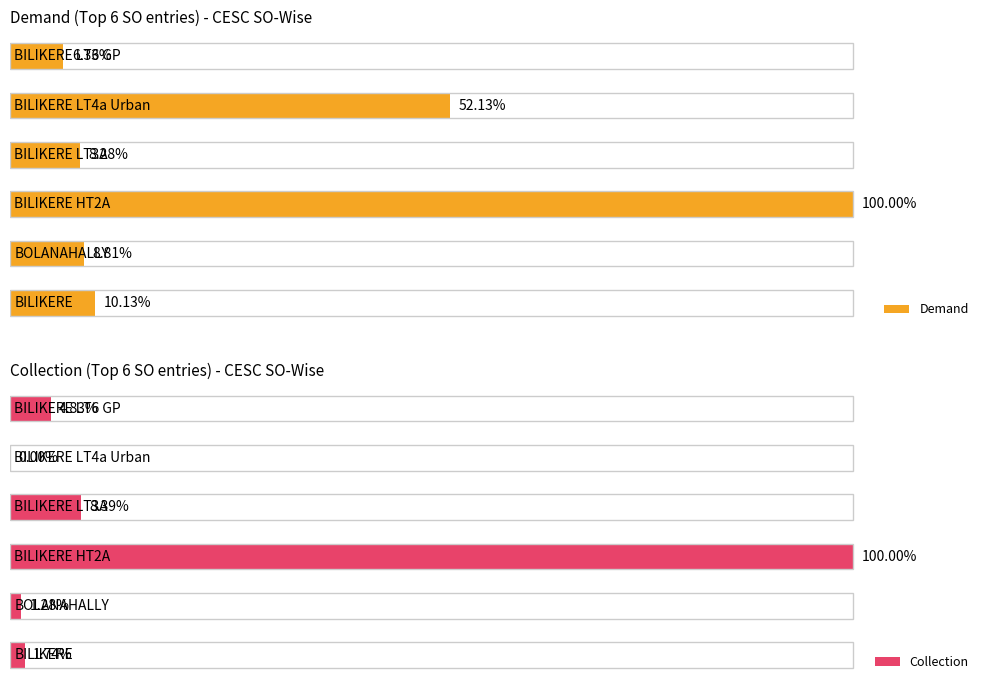

Which series has the largest total across all categories?

Demand